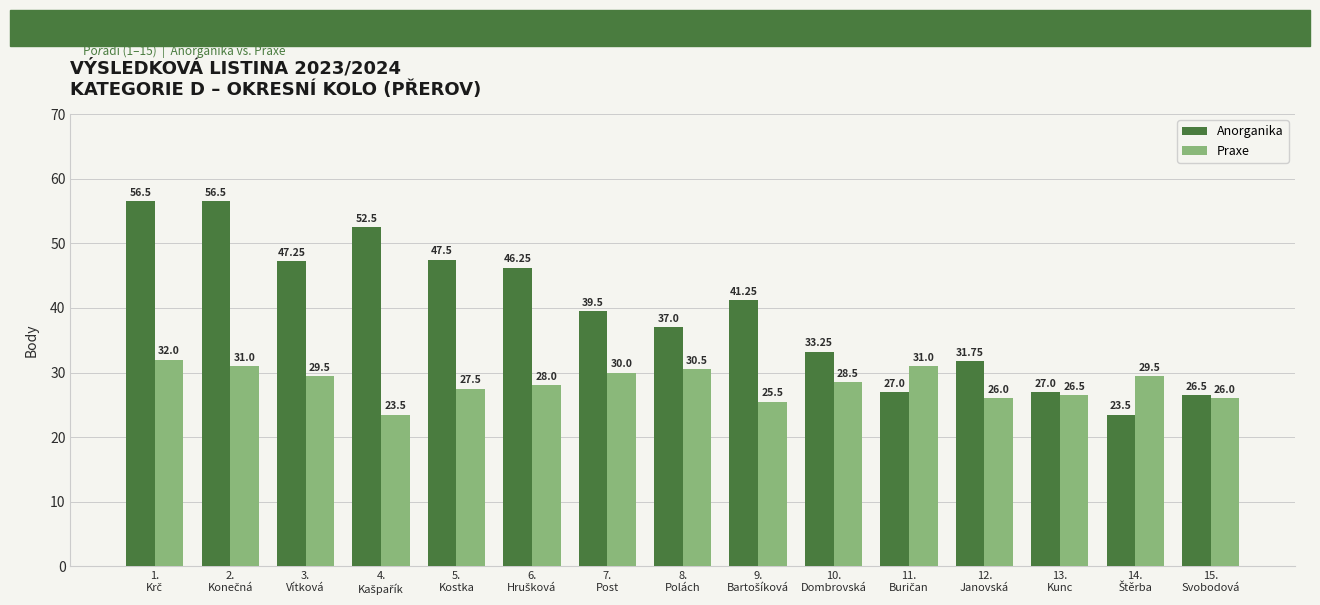

Rank the series by their maximum value, from lowest to highest.

Praxe, Anorganika